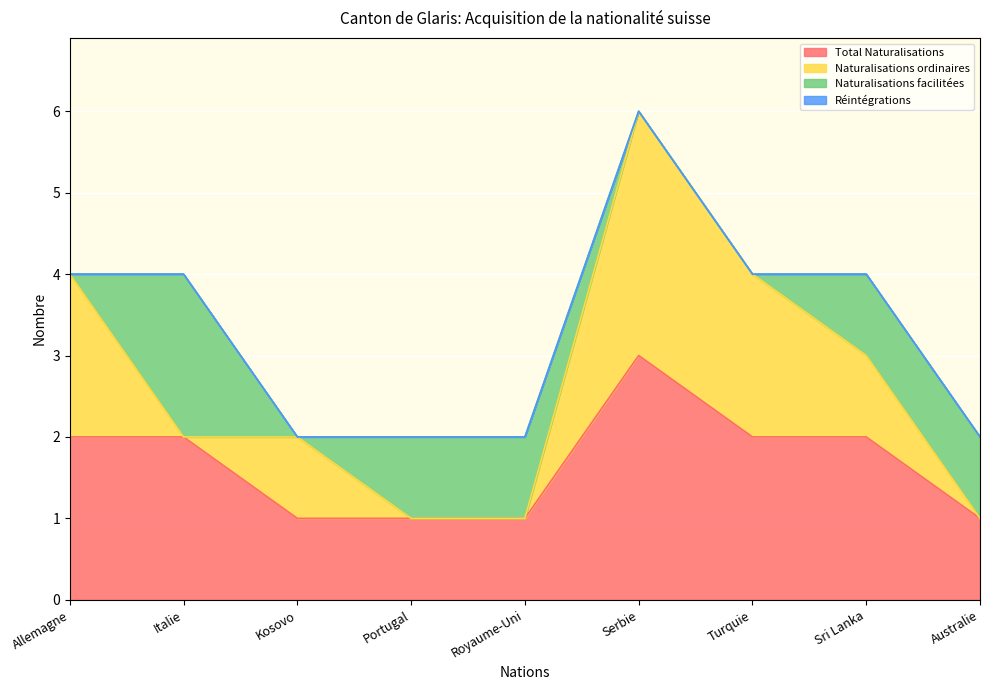

What is the maximum value shown in the chart?

3